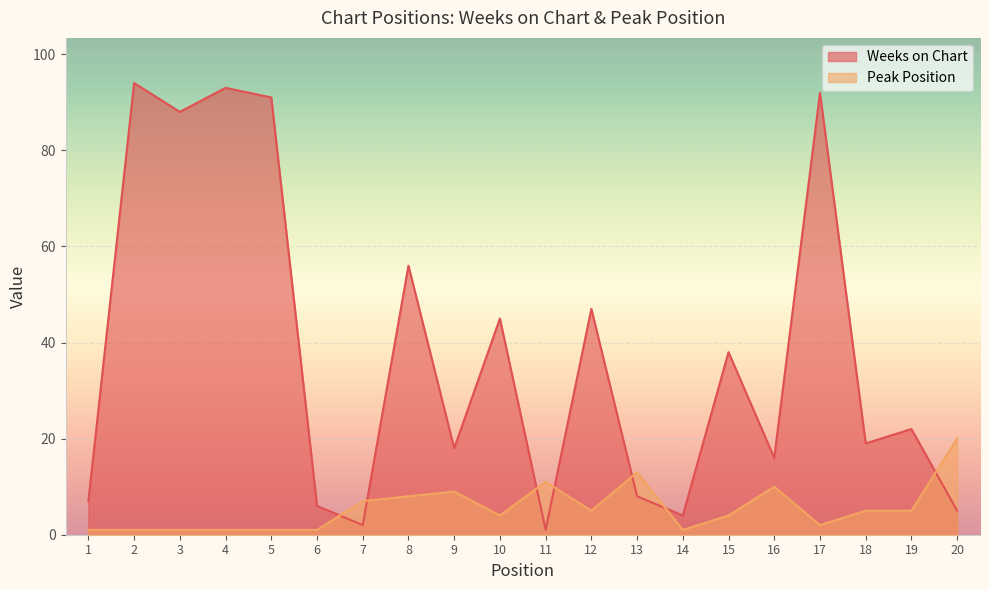

Reading left to right, extract all data points from this chart.

Weeks on Chart: 1=7	2=94	3=88	4=93	5=91	6=6	7=2	8=56	9=18	10=45	11=1	12=47	13=8	14=4	15=38	16=16	17=92	18=19	19=22	20=5
Peak Position: 1=1	2=1	3=1	4=1	5=1	6=1	7=7	8=8	9=9	10=4	11=11	12=5	13=13	14=1	15=4	16=10	17=2	18=5	19=5	20=20